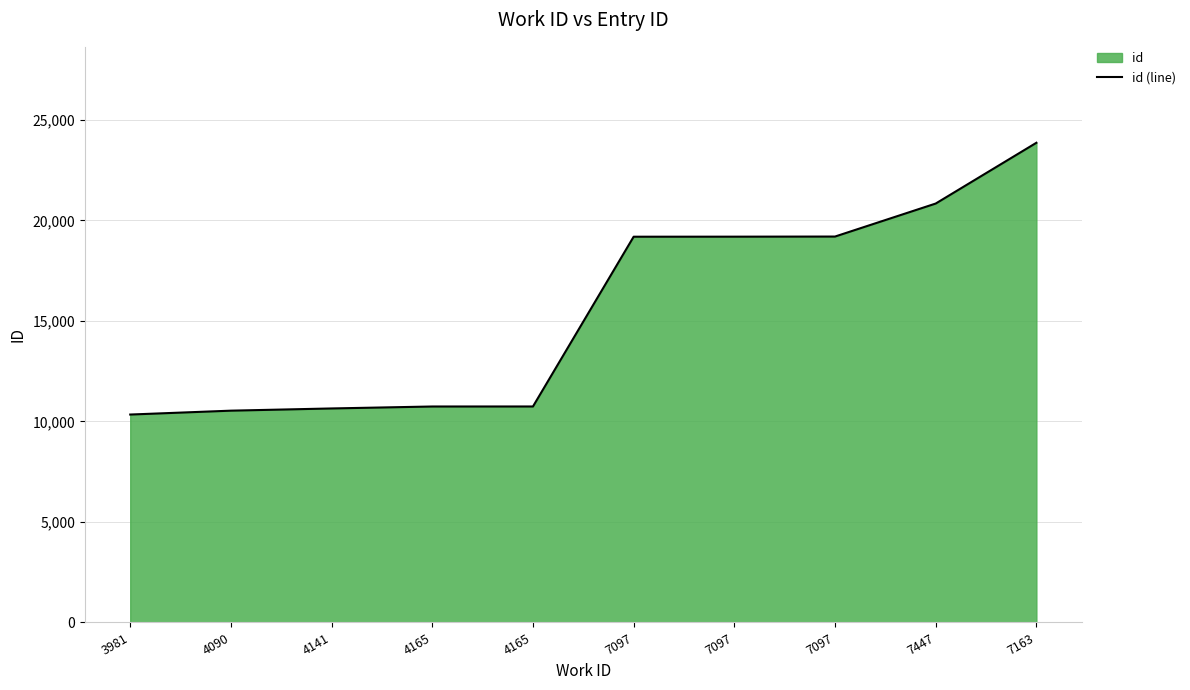

Rank the categories by value from highest to lowest.

7163, 7447, 7097, 7097, 7097, 4165, 4165, 4141, 4090, 3981